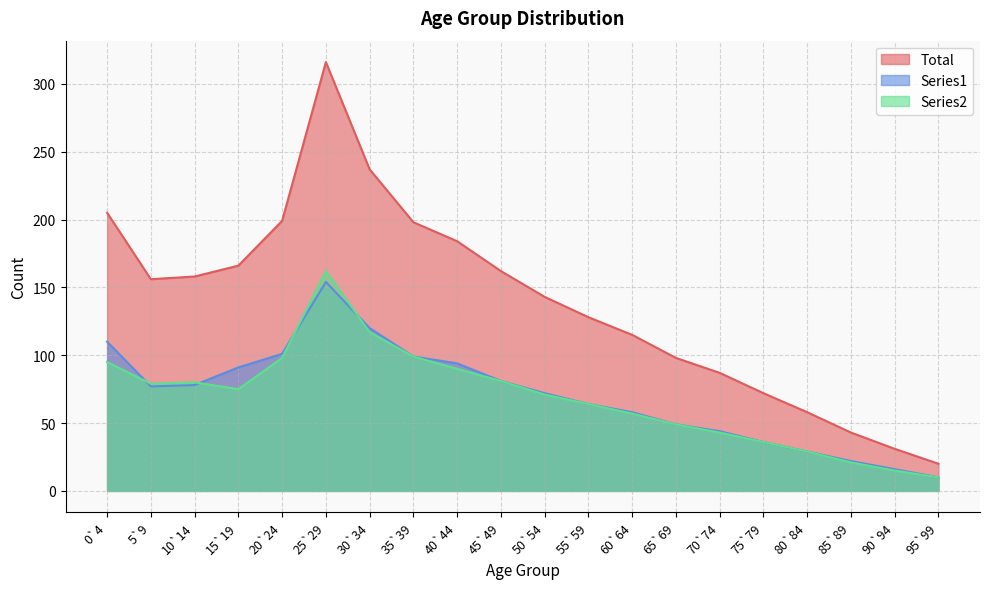

What is the sum of the Series1 values at 35`39 and 20`24?

200